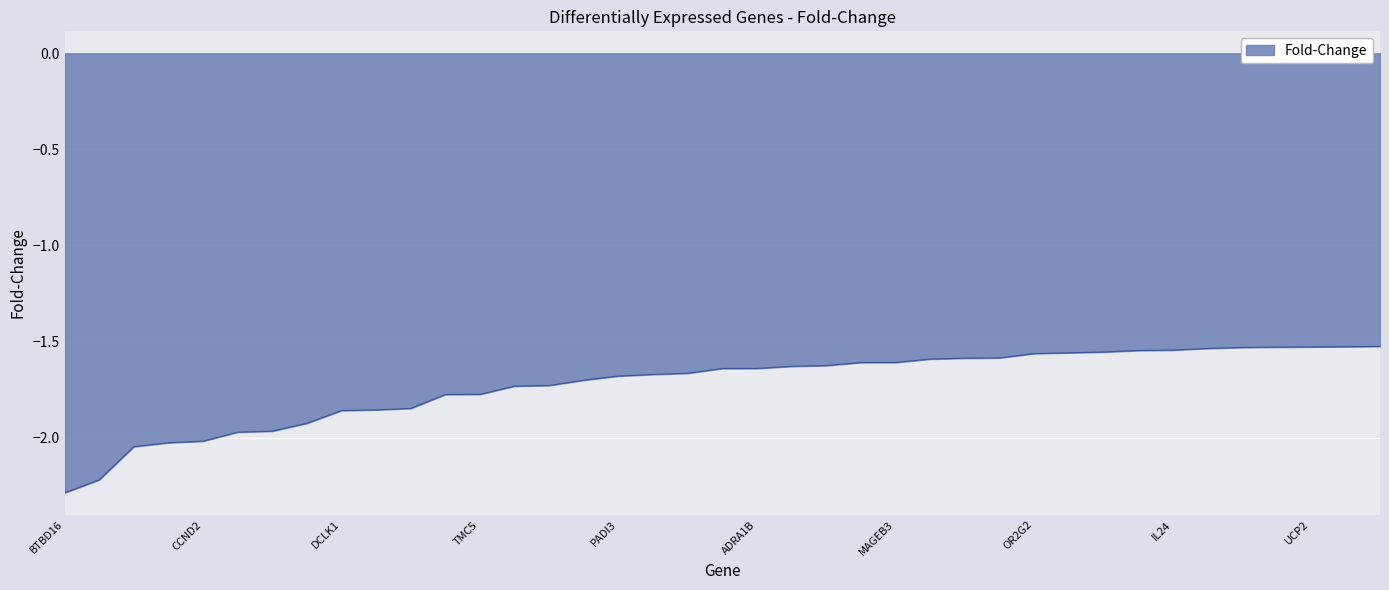

What is the difference between the maximum and minimum values?

0.8